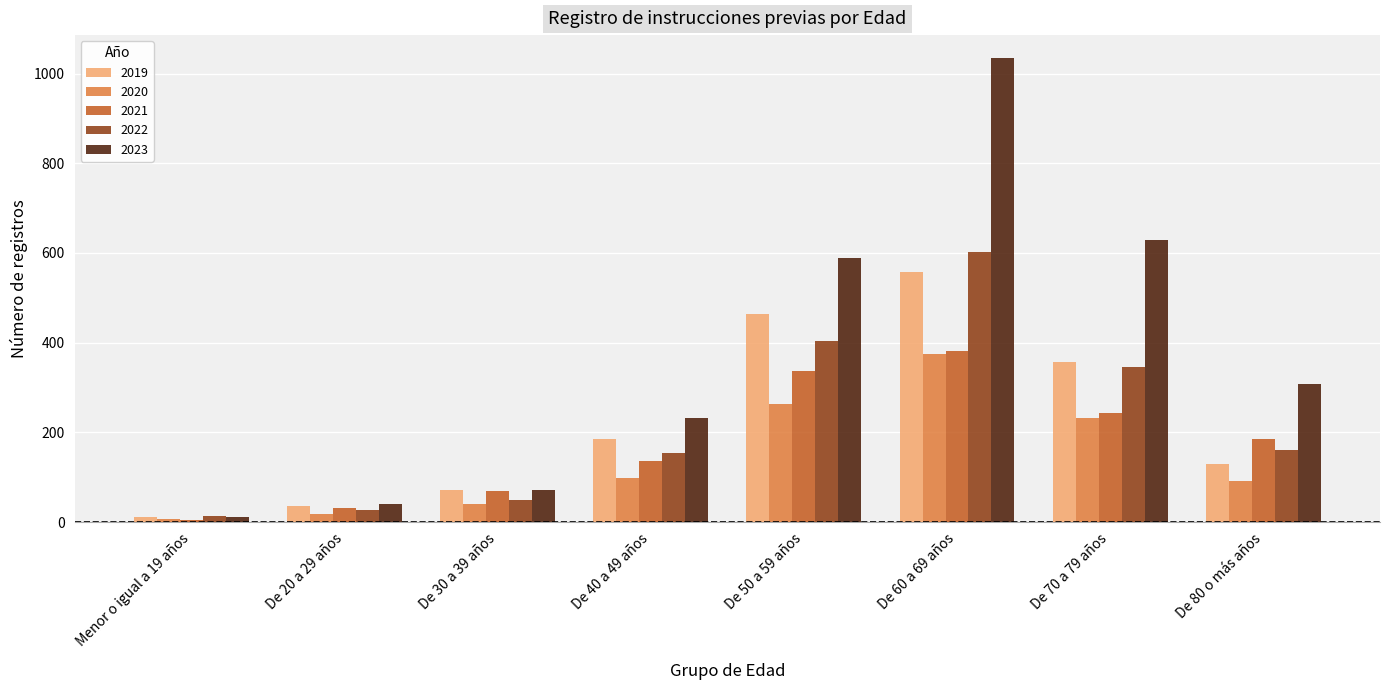

Reading left to right, list all the values displayed in this chart.

2019: Menor o igual a 19 años=12	De 20 a 29 años=36	De 30 a 39 años=72	De 40 a 49 años=186	De 50 a 59 años=463	De 60 a 69 años=557	De 70 a 79 años=356	De 80 o más años=129
2020: Menor o igual a 19 años=6	De 20 a 29 años=17	De 30 a 39 años=41	De 40 a 49 años=99	De 50 a 59 años=263	De 60 a 69 años=374	De 70 a 79 años=231	De 80 o más años=91
2021: Menor o igual a 19 años=5	De 20 a 29 años=31	De 30 a 39 años=69	De 40 a 49 años=135	De 50 a 59 años=336	De 60 a 69 años=382	De 70 a 79 años=244	De 80 o más años=185
2022: Menor o igual a 19 años=14	De 20 a 29 años=27	De 30 a 39 años=48	De 40 a 49 años=154	De 50 a 59 años=403	De 60 a 69 años=601	De 70 a 79 años=346	De 80 o más años=160
2023: Menor o igual a 19 años=12	De 20 a 29 años=41	De 30 a 39 años=71	De 40 a 49 años=233	De 50 a 59 años=589	De 60 a 69 años=1034	De 70 a 79 años=629	De 80 o más años=308